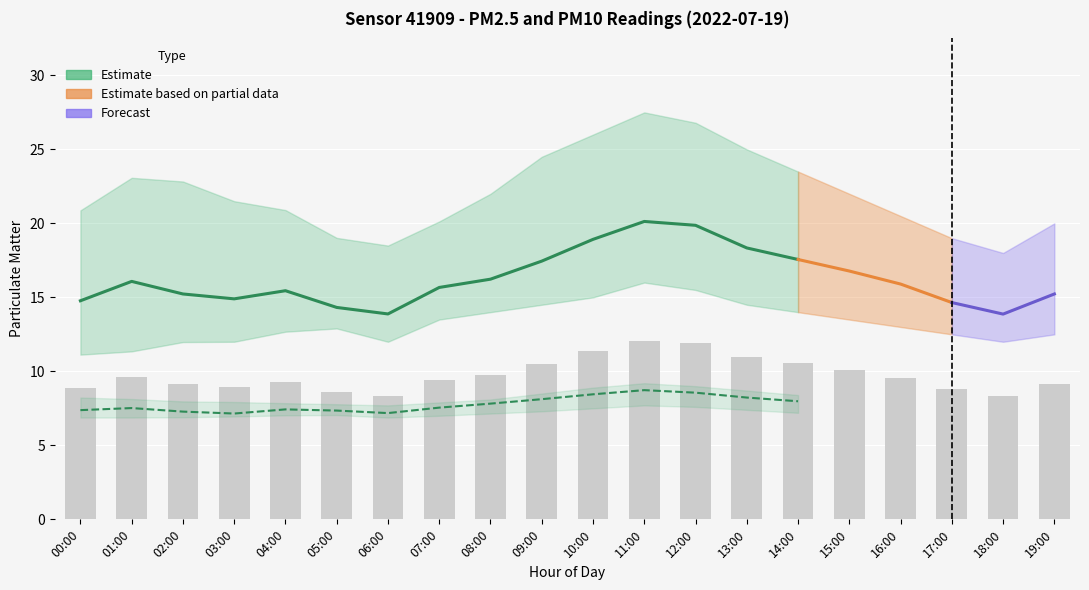

What is the label of the 5th bar from the right?

15:00